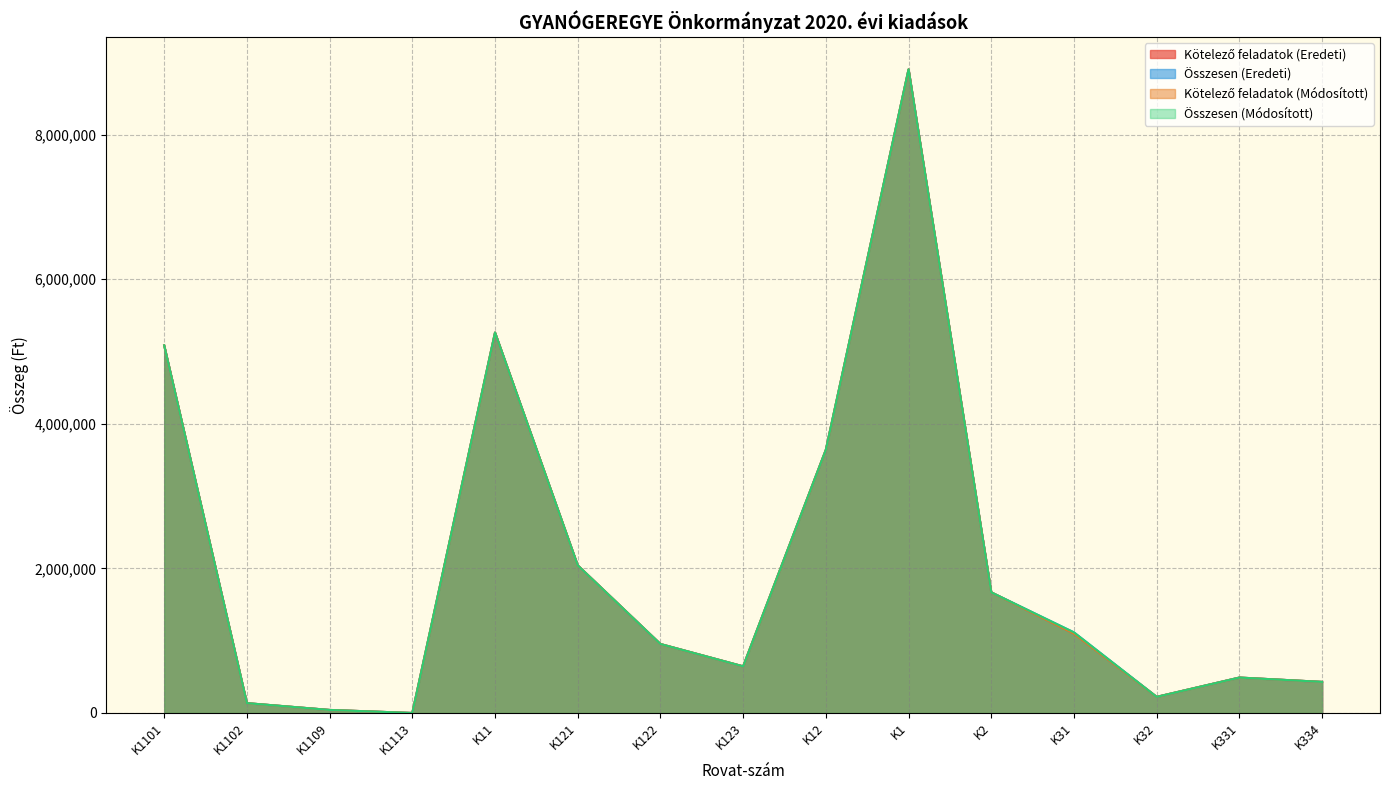

What is the value of the Kötelező feladatok (Módosított) point at the 9th from the left?

3641000